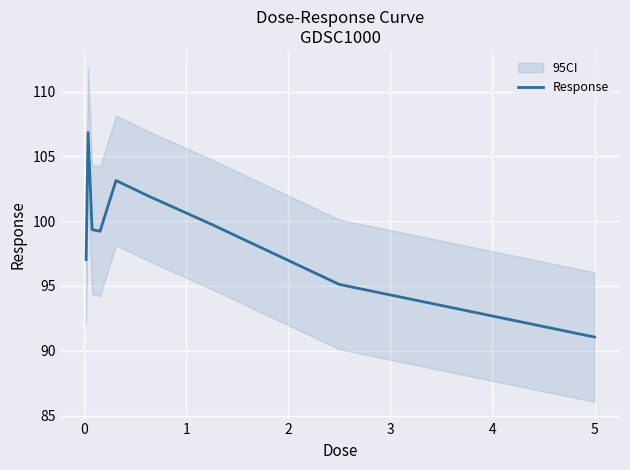

How many lines are shown in the chart?

1